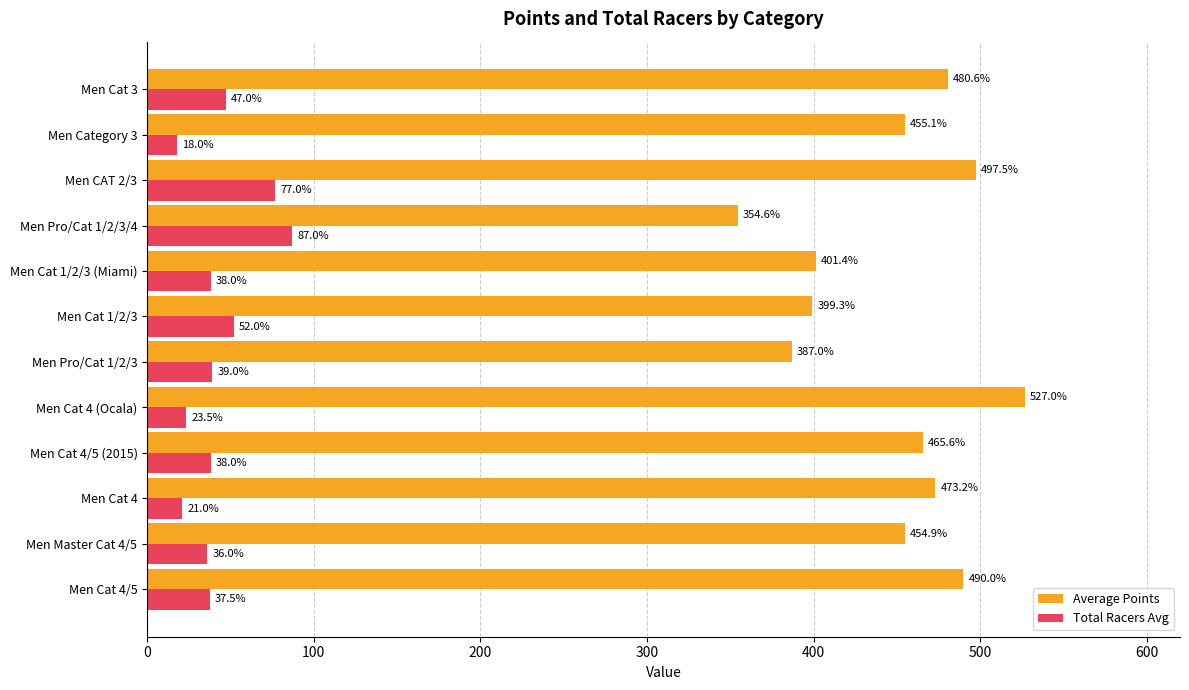

At which label is Average Points closest to 440?

Men Master Cat 4/5